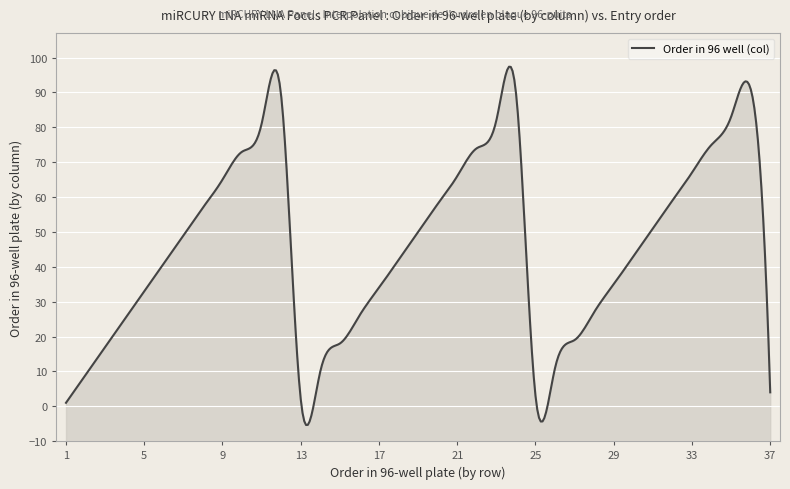

What is the value of the 25th point from the left?

3